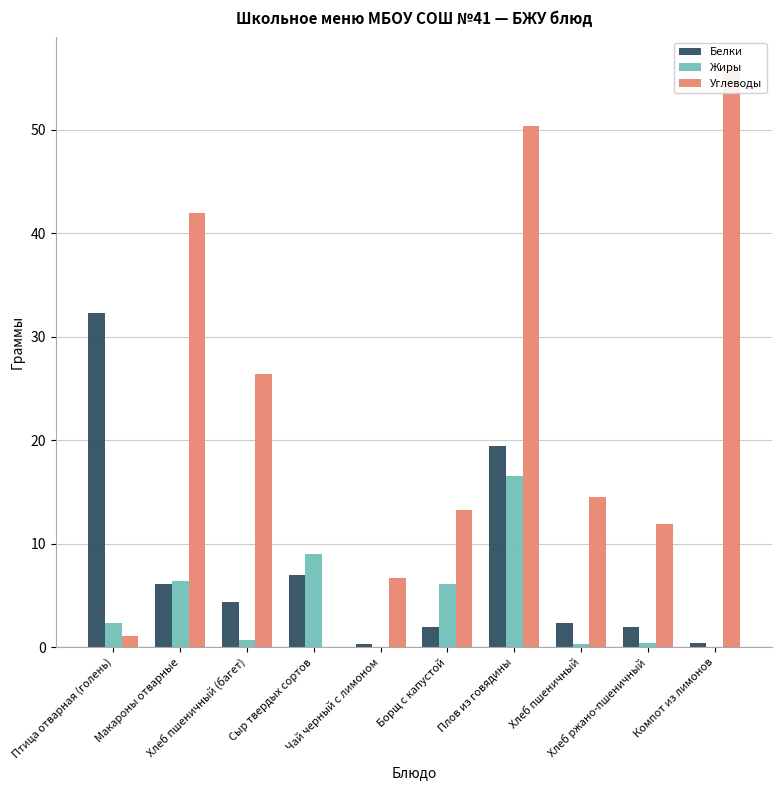

What is the difference between the Жиры values at Чай черный с лимоном and Хлеб ржано-пшеничный?

0.4